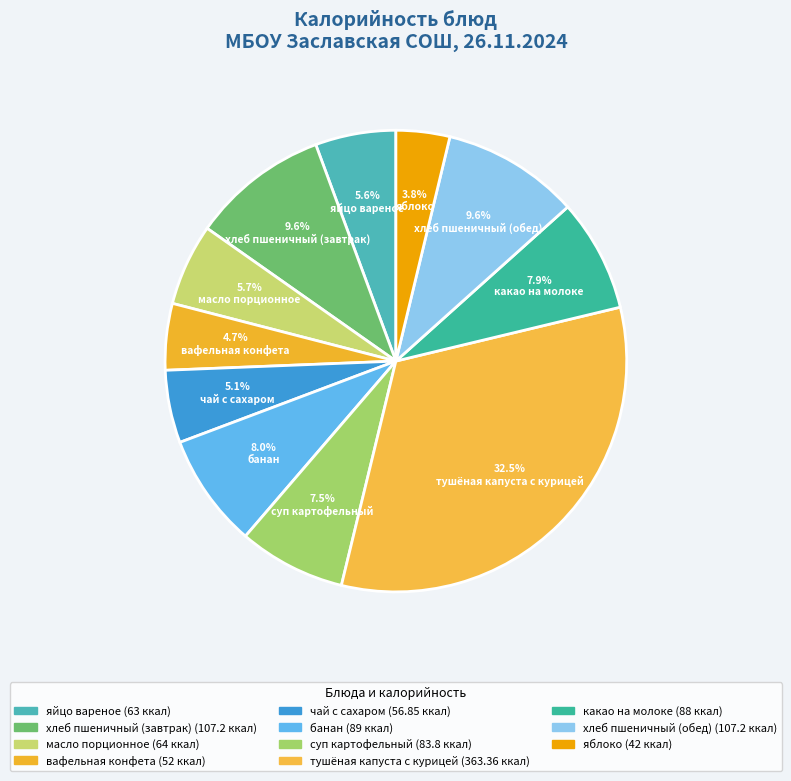

How many segments does this pie chart have?

11